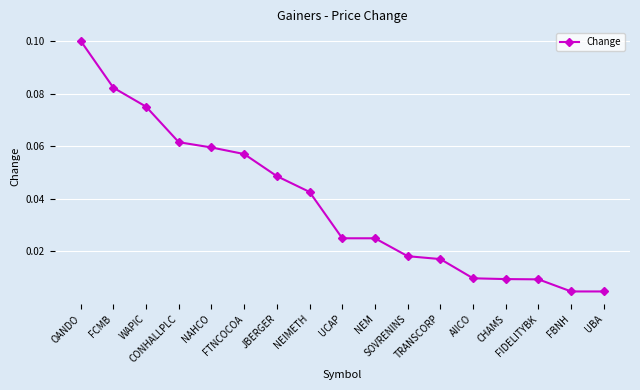

Which category has the highest value across all series?

OANDO